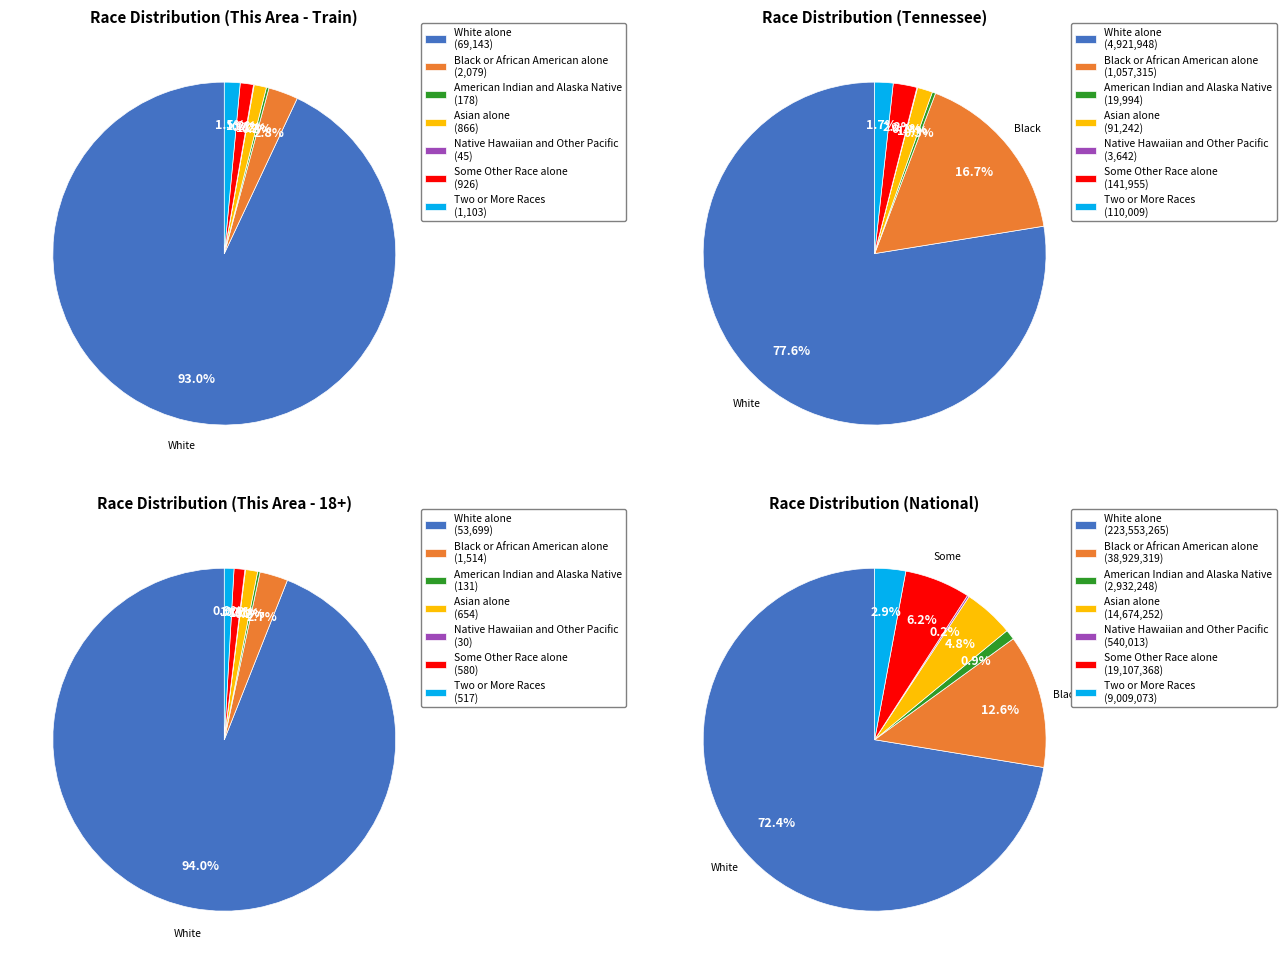

How much of the chart is everything except Black or African American alone?

97.2%